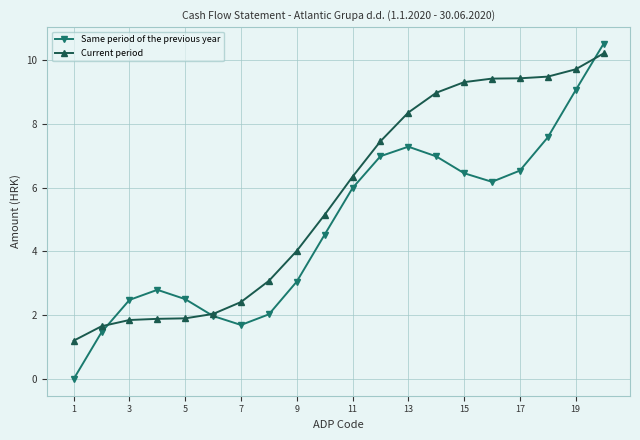

In Same period of the previous year, how many points are higher than both neighbors (excluding endpoints)?

2